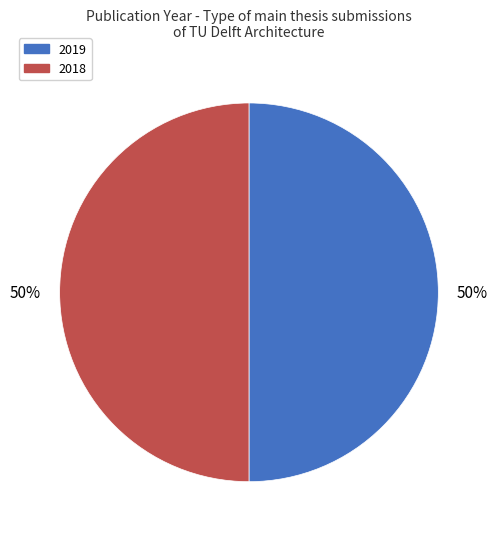

To the nearest percent, what percentage of the pie is 2019?

50%